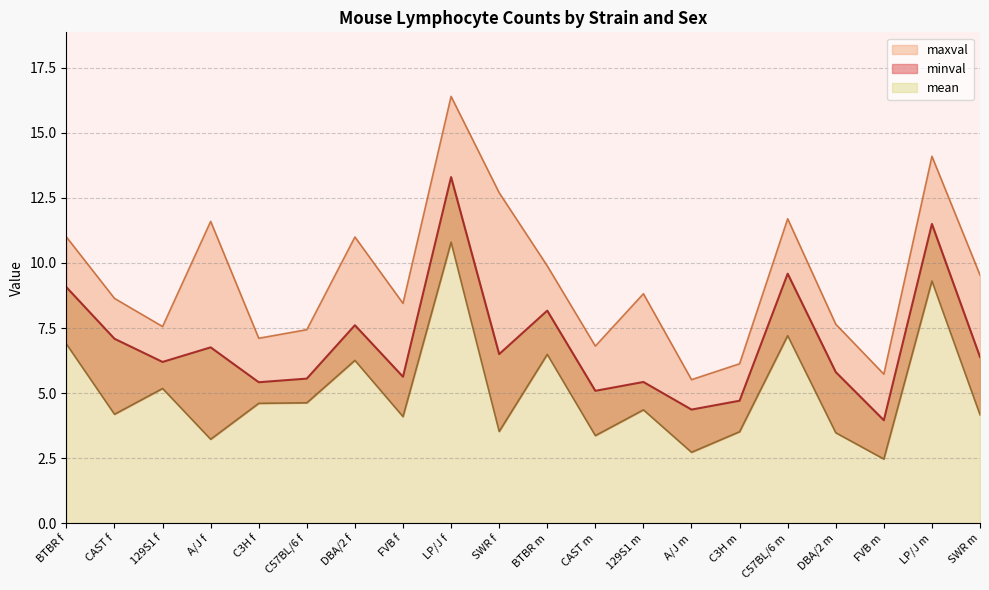

Count the number of data series in this chart.

3